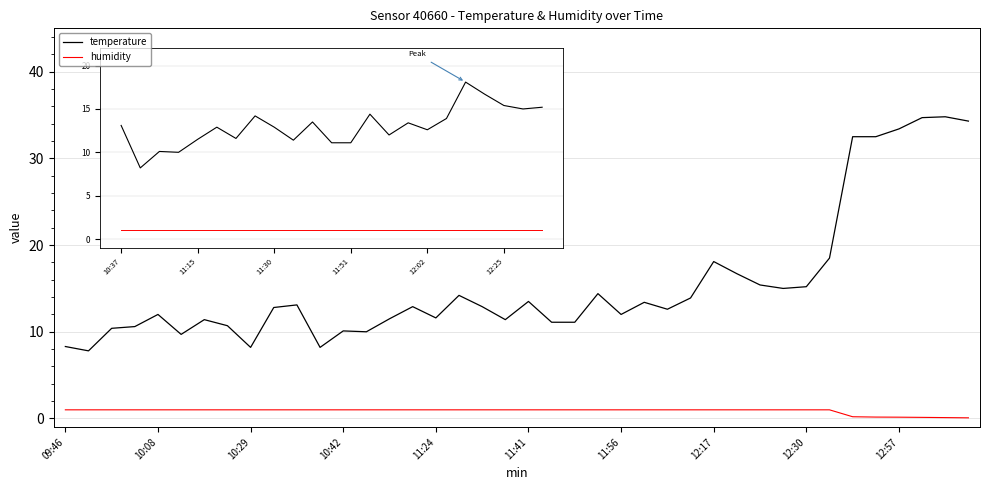

True or false: temperature and humidity cross at least once.

False